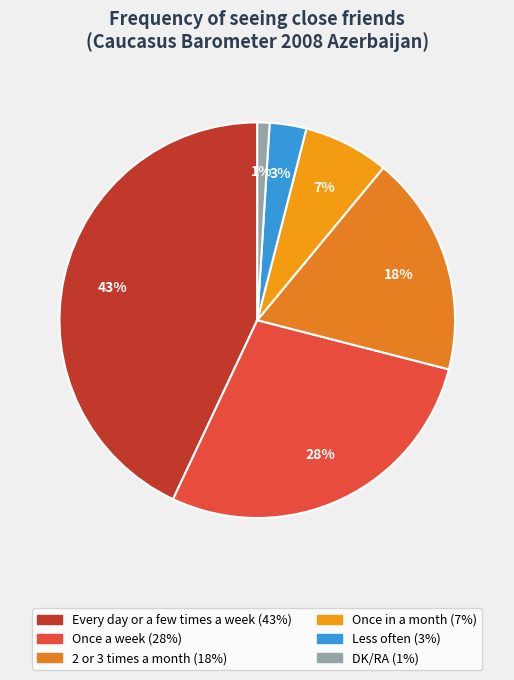

How many segments does this pie chart have?

6